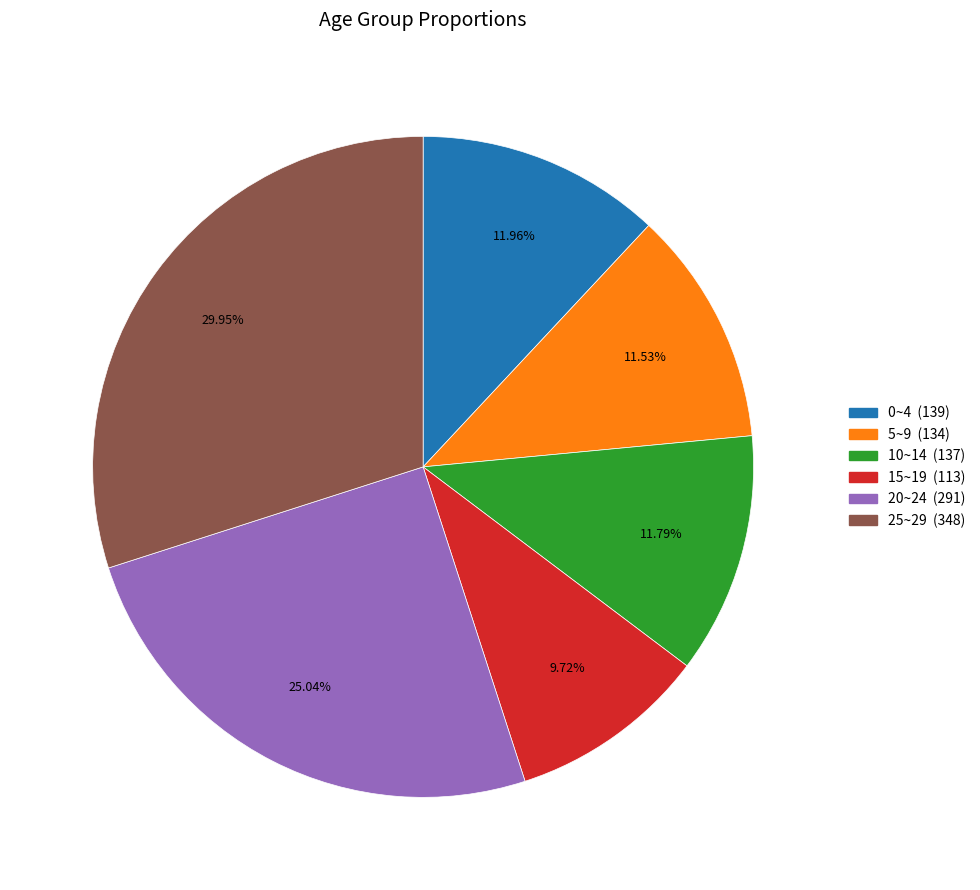

Is there any slice that represents more than half of the pie?

No